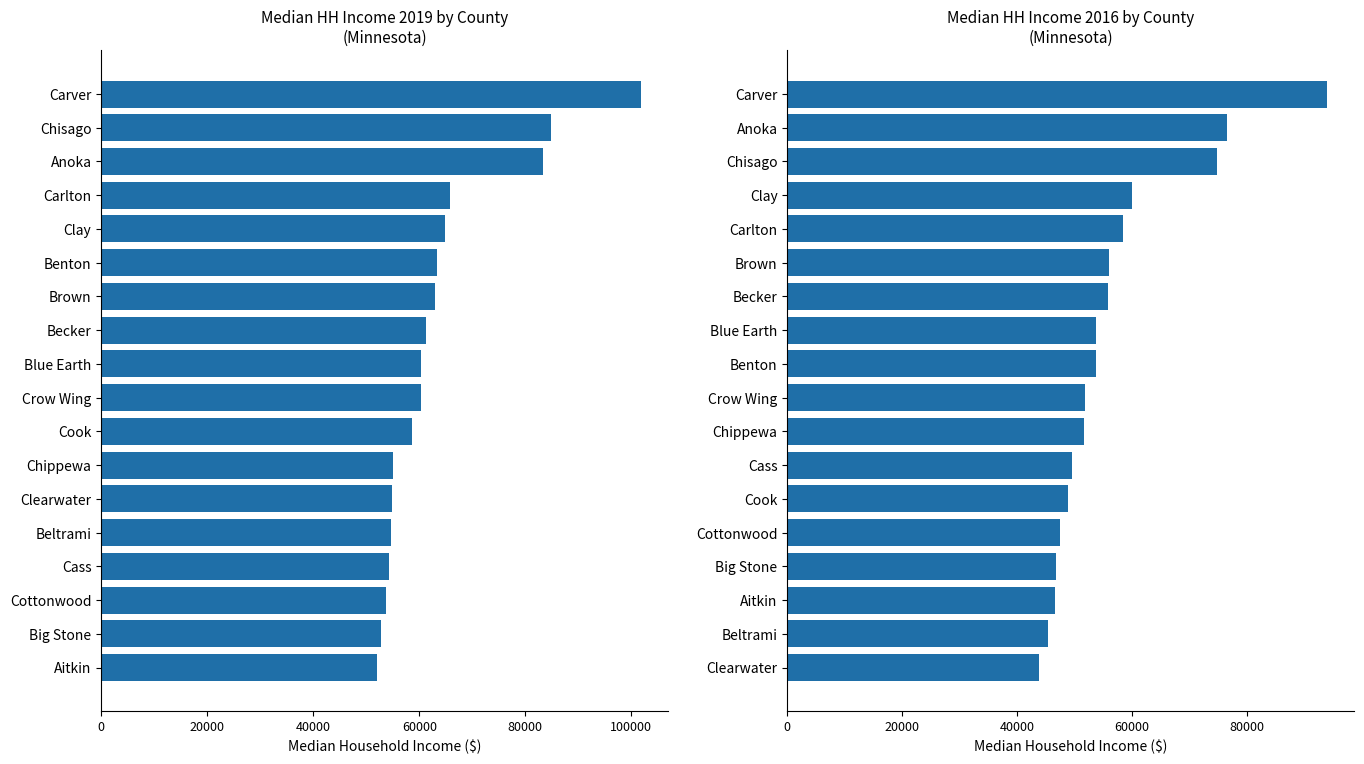

What is the spread (max minus min) of values at 11?

5399